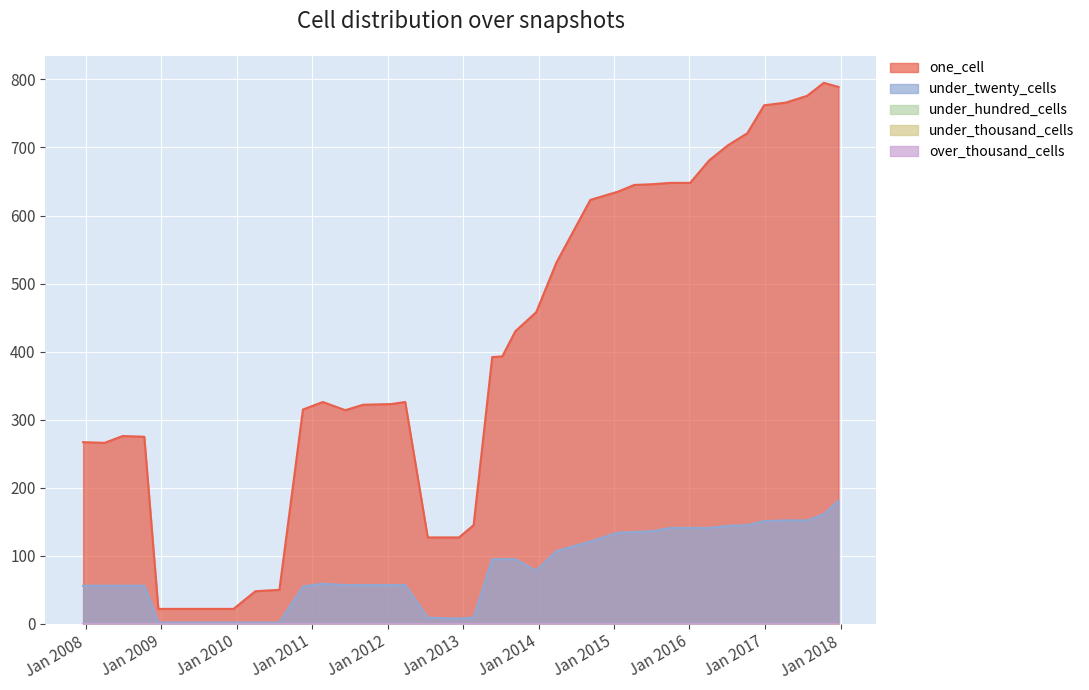

True or false: one_cell and under_thousand_cells intersect in this chart.

False